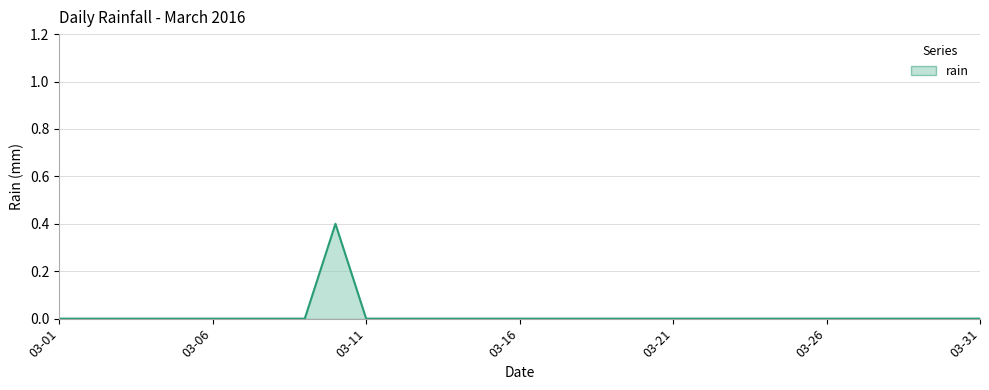

Reading left to right, list all the values displayed in this chart.

0.0	0.0	0.0	0.0	0.0	0.0	0.0	0.0	0.0	0.4	0.0	0.0	0.0	0.0	0.0	0.0	0.0	0.0	0.0	0.0	0.0	0.0	0.0	0.0	0.0	0.0	0.0	0.0	0.0	0.0	0.0